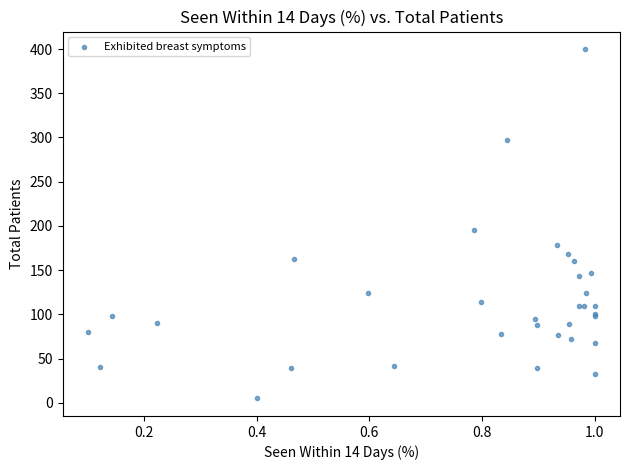

What Y value in the scatter plot is closest to 202?

196